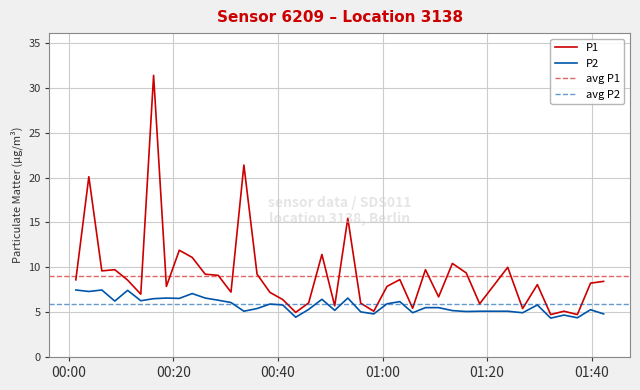

What is the minimum value for P1?

4.7